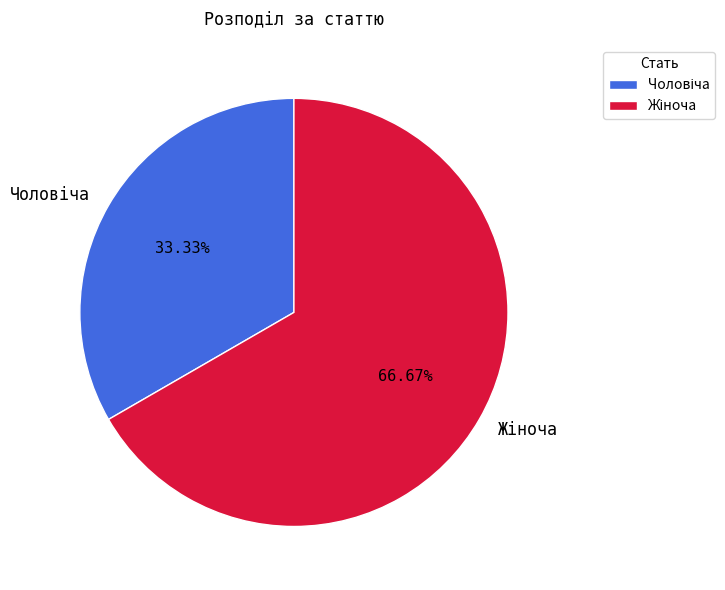

Is there a majority slice in this chart?

Yes